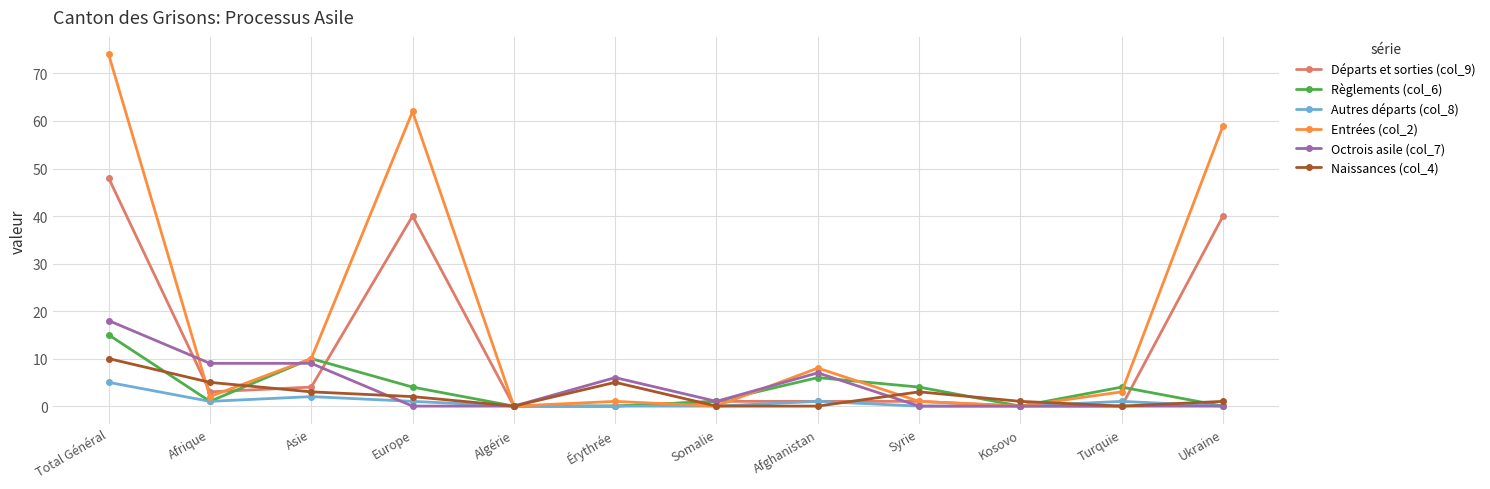

What position from the right is Syrie?

4